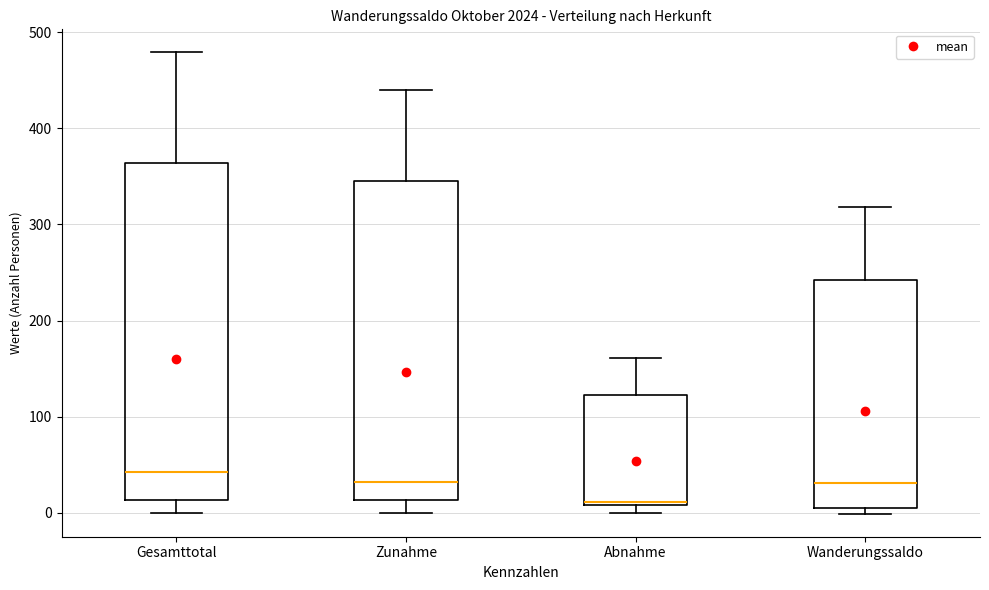

Which box's median line is the highest?

Gesamttotal